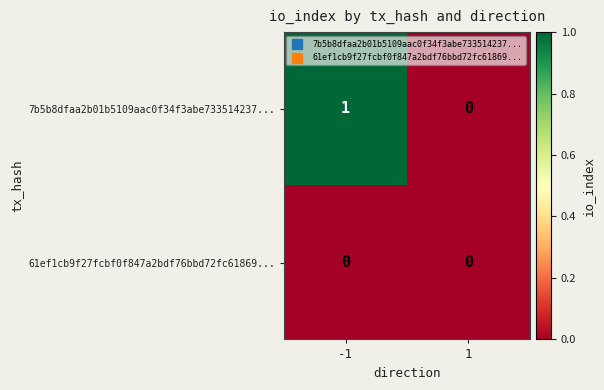

The value of 7b5b8dfaa2b01b5109aac0f34f3abe733514237... at -1 is 1. True or false?

True